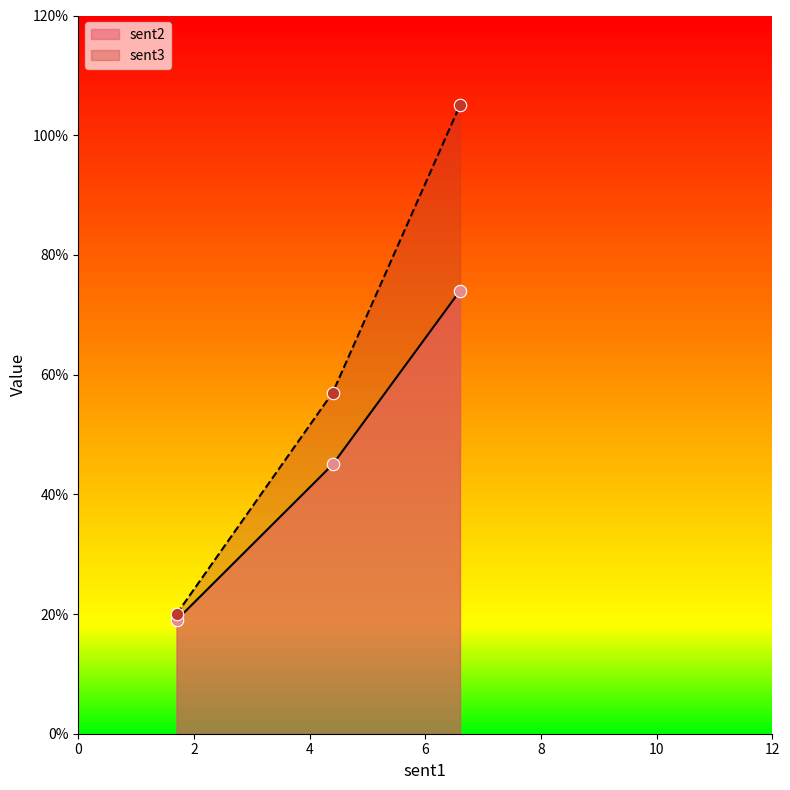

At which category is the sum across all series the highest?

6.6